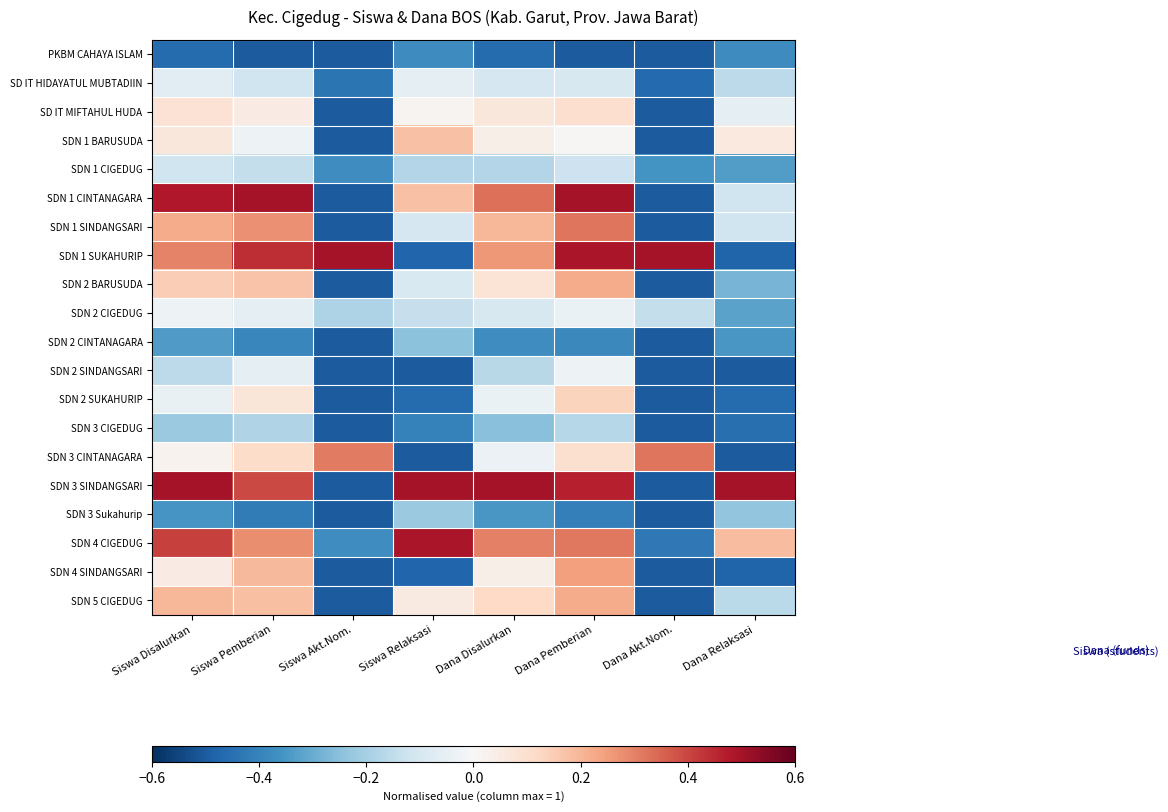

Which series changed the most between Siswa Relaksasi and Dana Relaksasi?

SDN 4 CIGEDUG